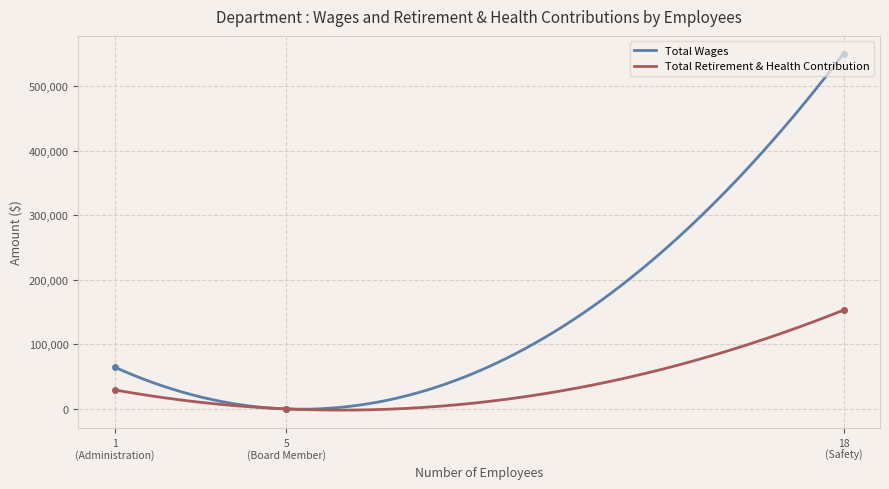

At how many categories does at least one series exceed 48403?

2